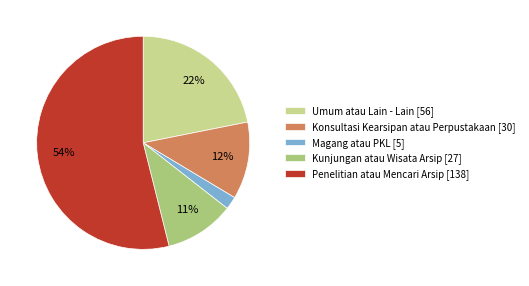

Do Umum atau Lain - Lain [56] and Magang atau PKL [5] together represent more than half of the pie?

No